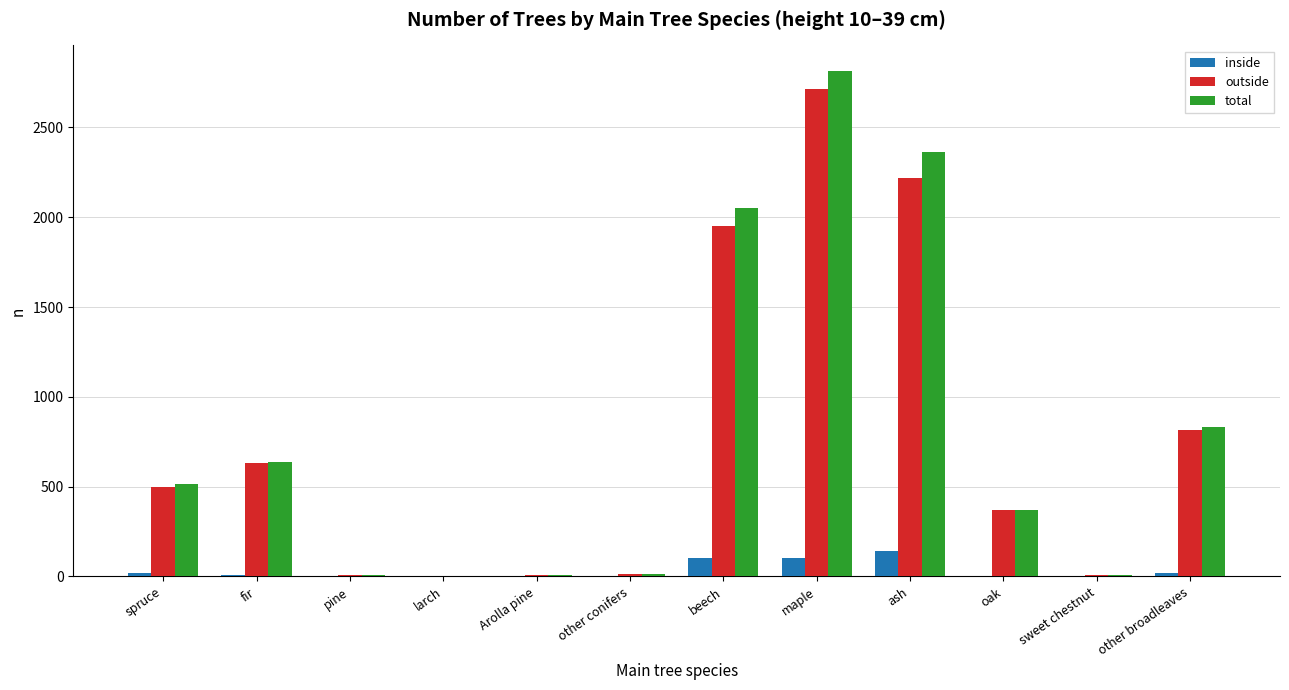

What is the greatest value displayed?

2816